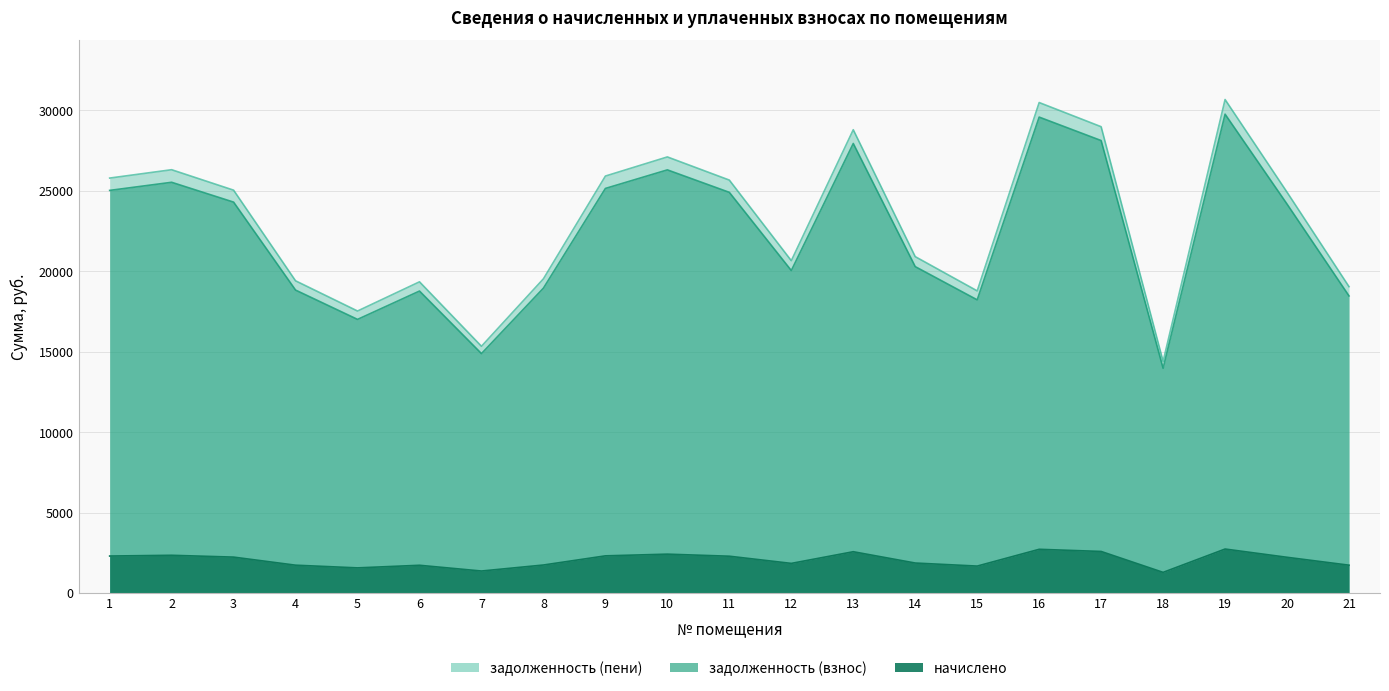

At which category is the sum across all series the highest?

19